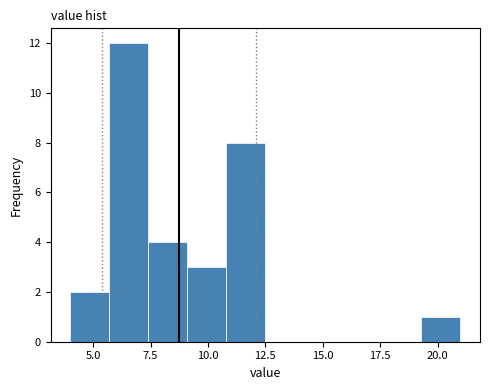

Around what value on the x-axis is the tallest bar? Give the approximate position of its centre, as read against the axis.

6.5